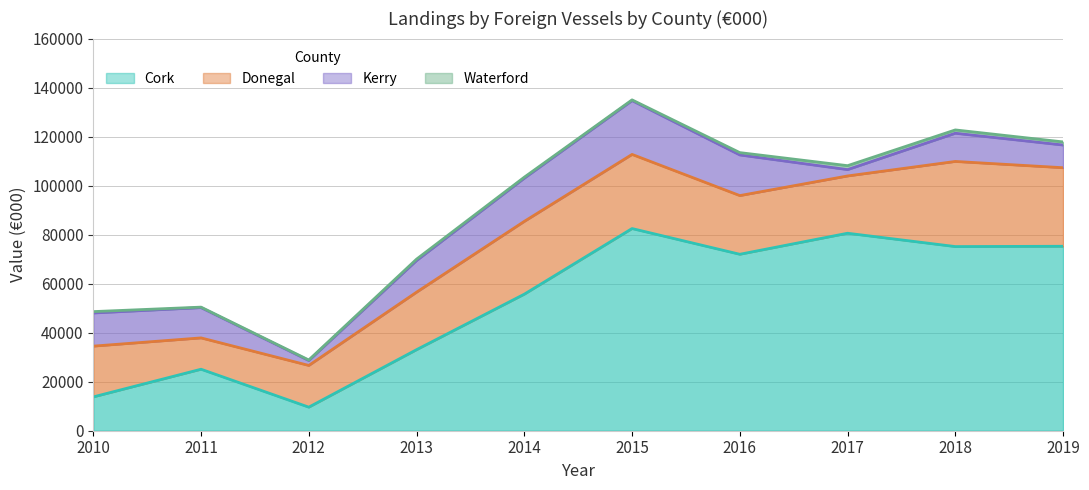

True or false: Cork and Kerry intersect in this chart.

False